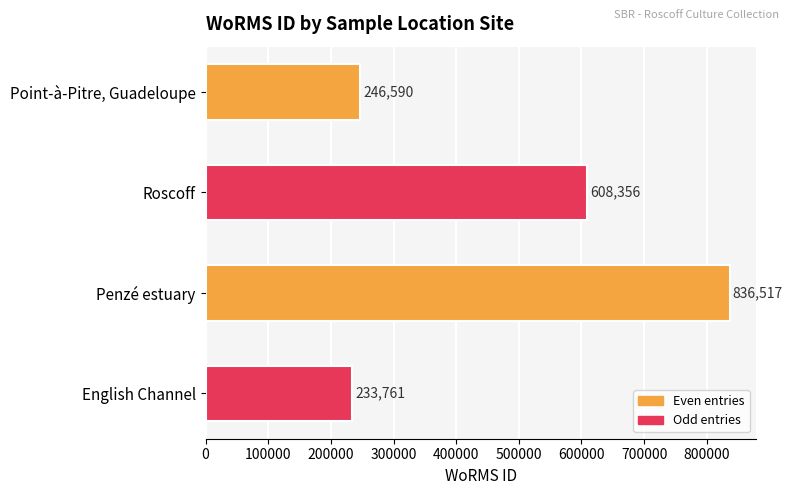

How many bars are there in total?

4